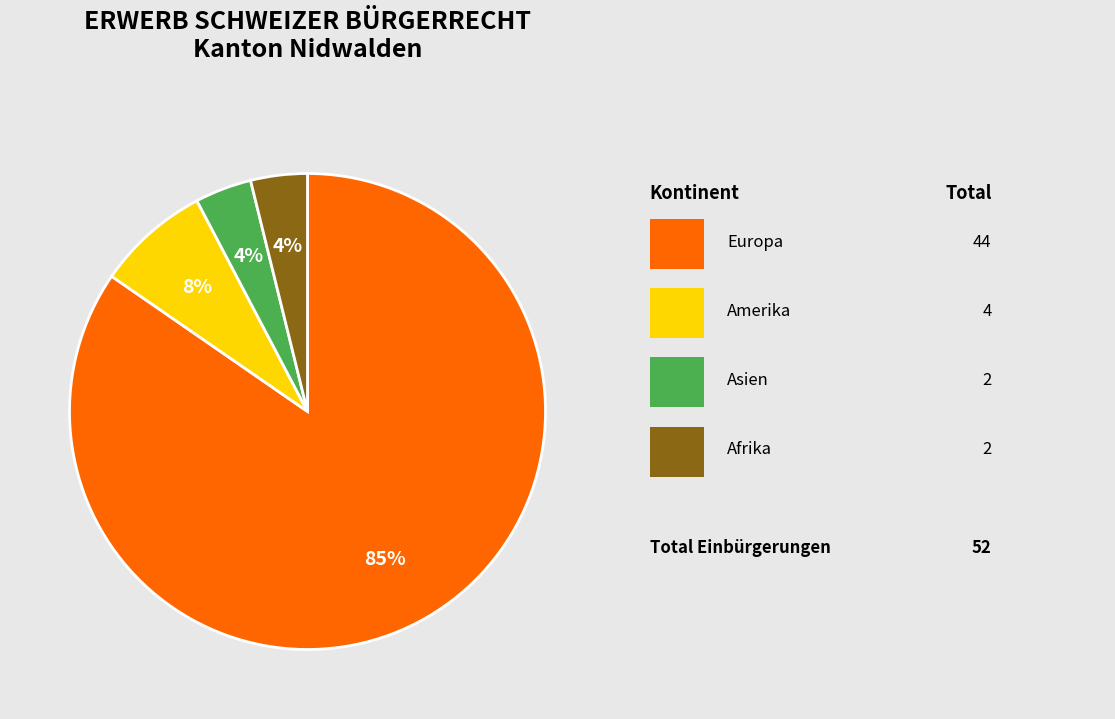

To the nearest percent, what is the average slice percentage?

25%